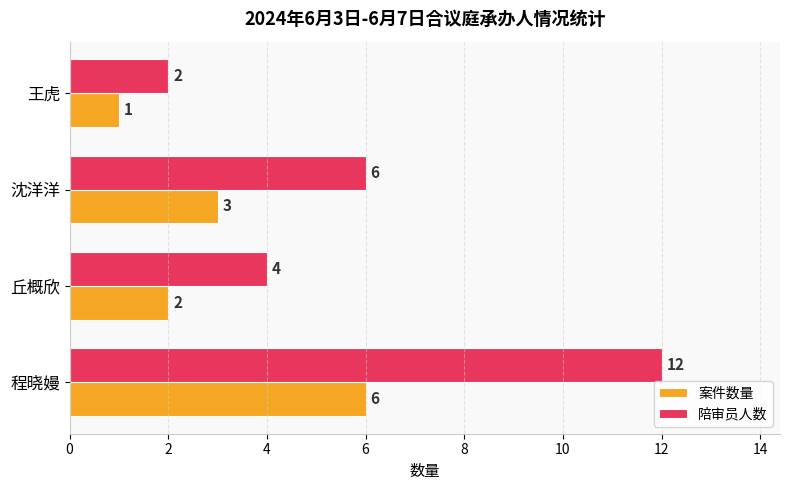

How many categories are shown in the chart?

4